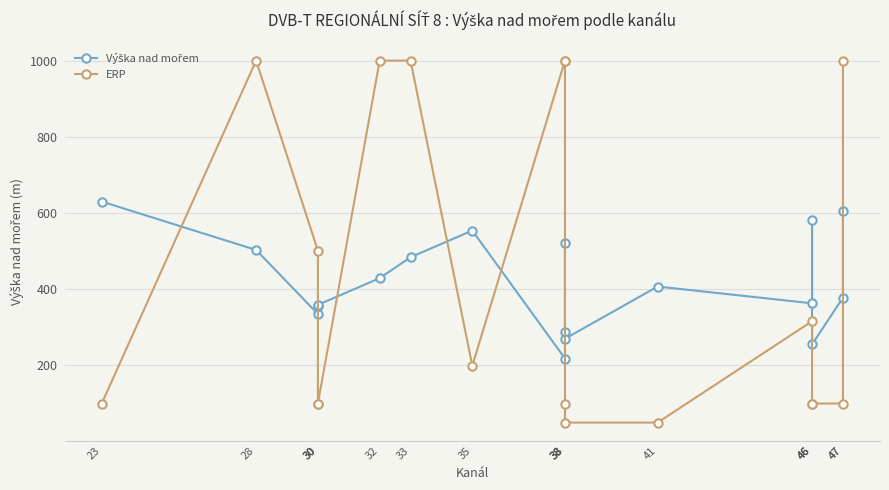

Where is the first local maximum for ERP?

28